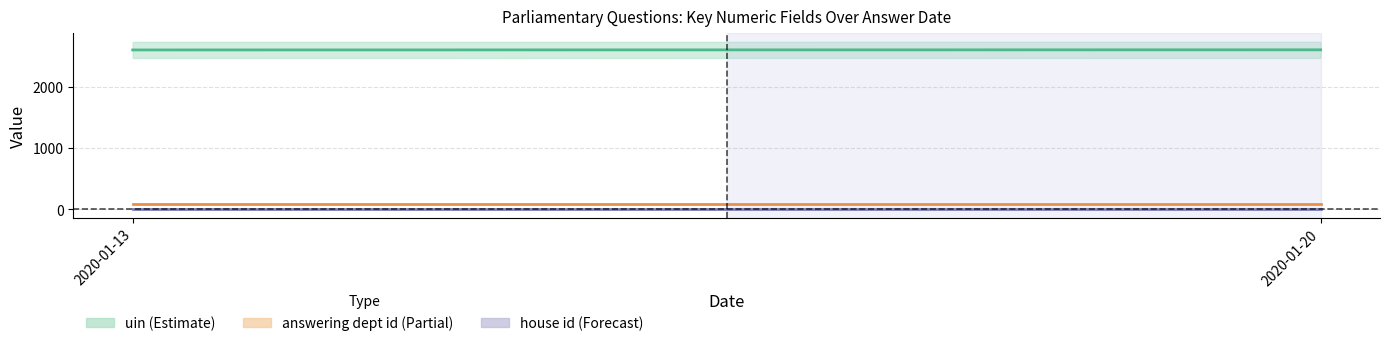

Which series has the widest spread of values?

uin